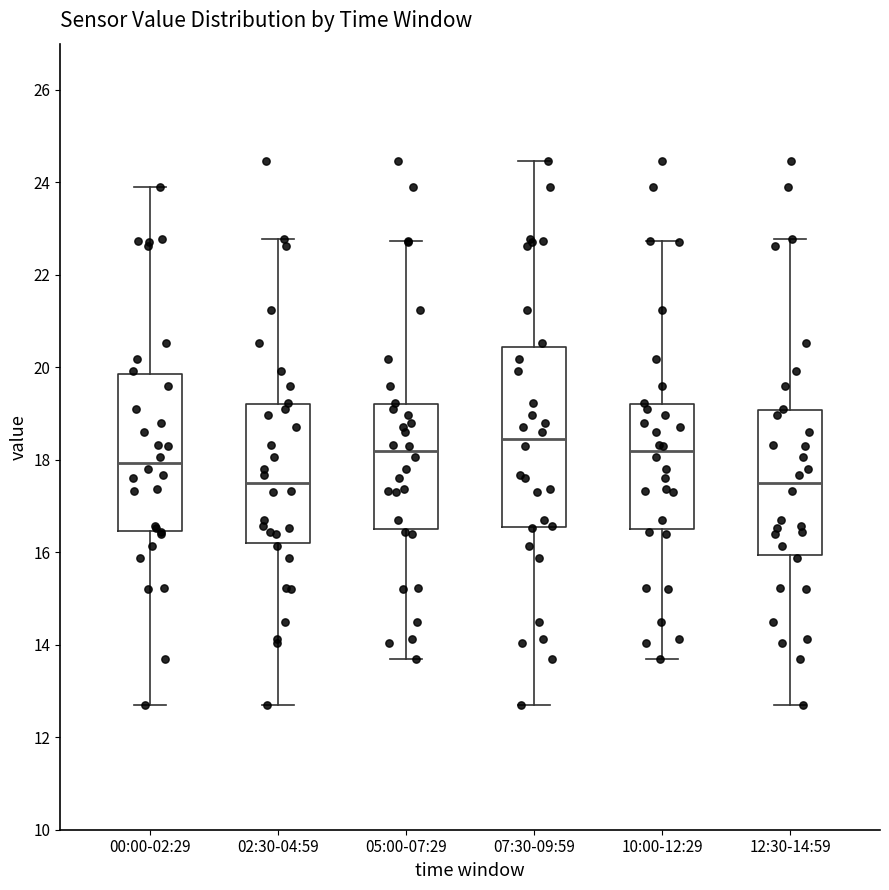

Reading left to right, read every box against the y-axis: the position of its median line, the range the box covers, and the ends of its whiskers. The values are not printed on the chart, so give them approximately, as read against the axis.

00:00-02:29: median 18.0, box 16.4 to 19.8, whiskers 12.8 to 24.0
02:30-04:59: median 17.6, box 16.2 to 19.2, whiskers 12.8 to 22.8
05:00-07:29: median 18.2, box 16.4 to 19.2, whiskers 13.8 to 22.8
07:30-09:59: median 18.4, box 16.6 to 20.4, whiskers 12.8 to 24.4
10:00-12:29: median 18.2, box 16.4 to 19.2, whiskers 13.8 to 22.8
12:30-14:59: median 17.6, box 16.0 to 19.0, whiskers 12.8 to 22.8